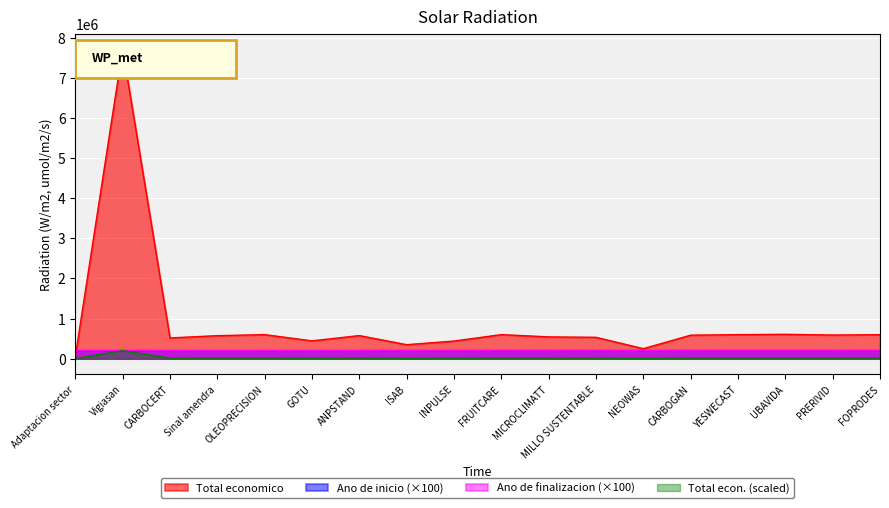

Which series has the widest spread of values?

Total economico